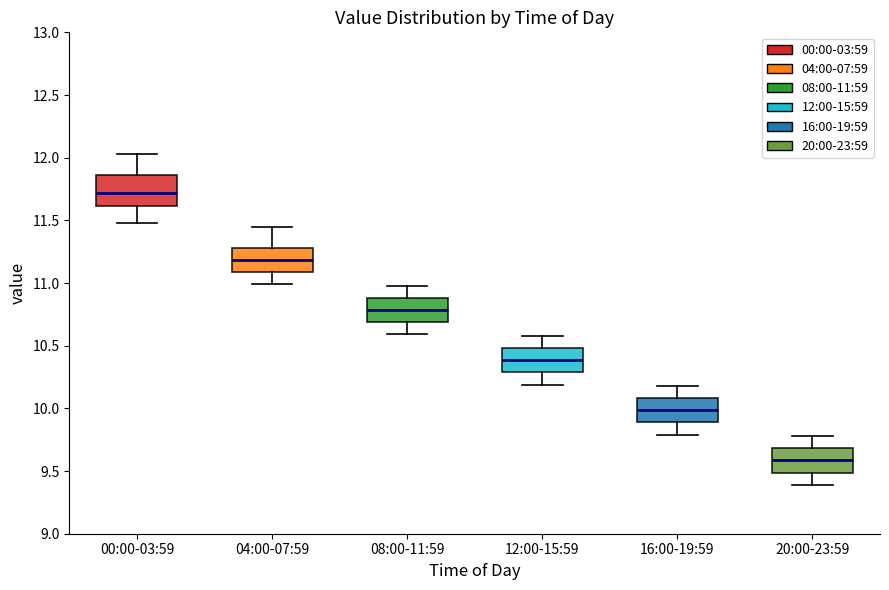

Reading left to right, transcribe this box plot: for each box, give where its median line is, the range the box spans, and where its two whiskers end, as read against the y-axis. The values are not printed on the chart, so give them approximately, as read against the axis.

00:00-03:59: median 11.70, box 11.60 to 11.85, whiskers 11.50 to 12.05
04:00-07:59: median 11.20, box 11.10 to 11.30, whiskers 11.00 to 11.45
08:00-11:59: median 10.80, box 10.70 to 10.90, whiskers 10.60 to 11.00
12:00-15:59: median 10.40, box 10.30 to 10.50, whiskers 10.20 to 10.60
16:00-19:59: median 10.00, box 9.90 to 10.10, whiskers 9.80 to 10.20
20:00-23:59: median 9.60, box 9.50 to 9.70, whiskers 9.40 to 9.80